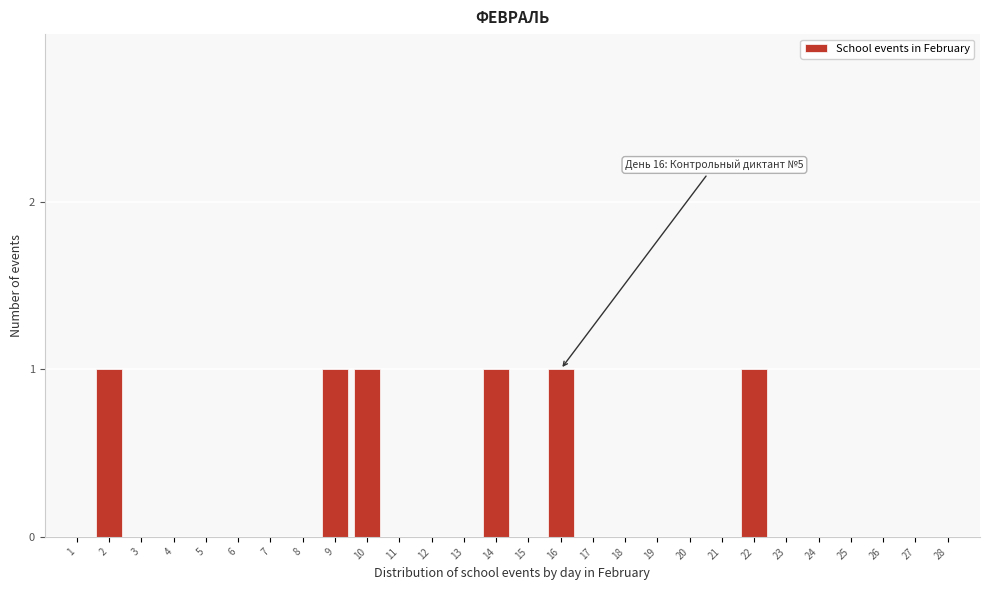

Reading right to left, list all the values displayed in this chart.

28=0	27=0	26=0	25=0	24=0	23=0	22=1	21=0	20=0	19=0	18=0	17=0	16=1	15=0	14=1	13=0	12=0	11=0	10=1	9=1	8=0	7=0	6=0	5=0	4=0	3=0	2=1	1=0